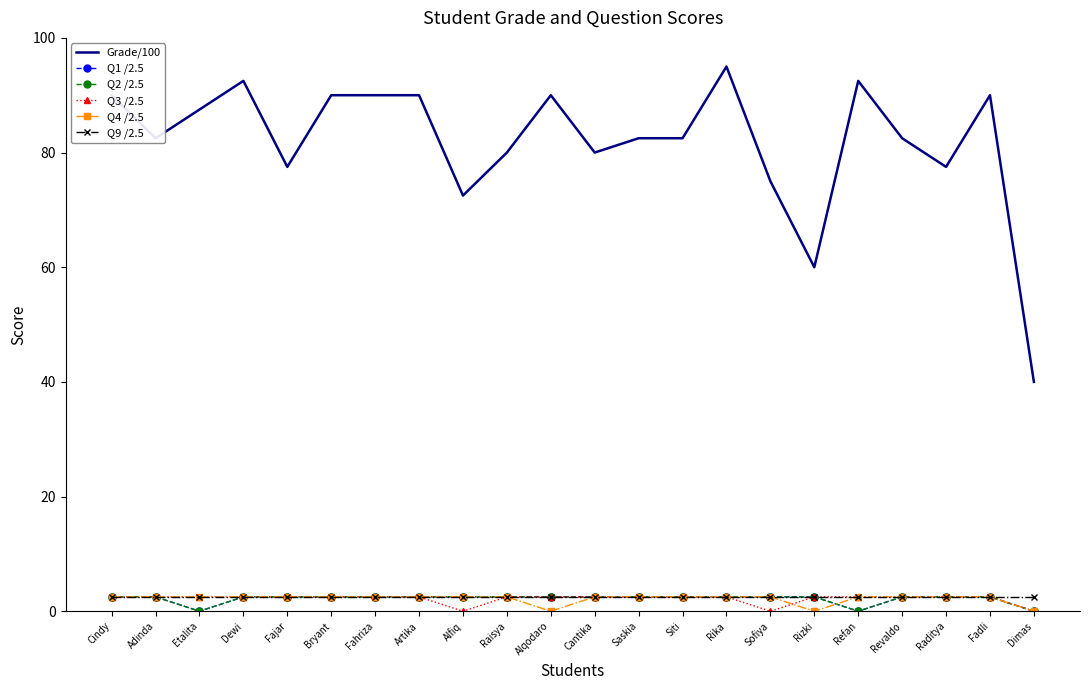

Count the number of categories in the chart.

22